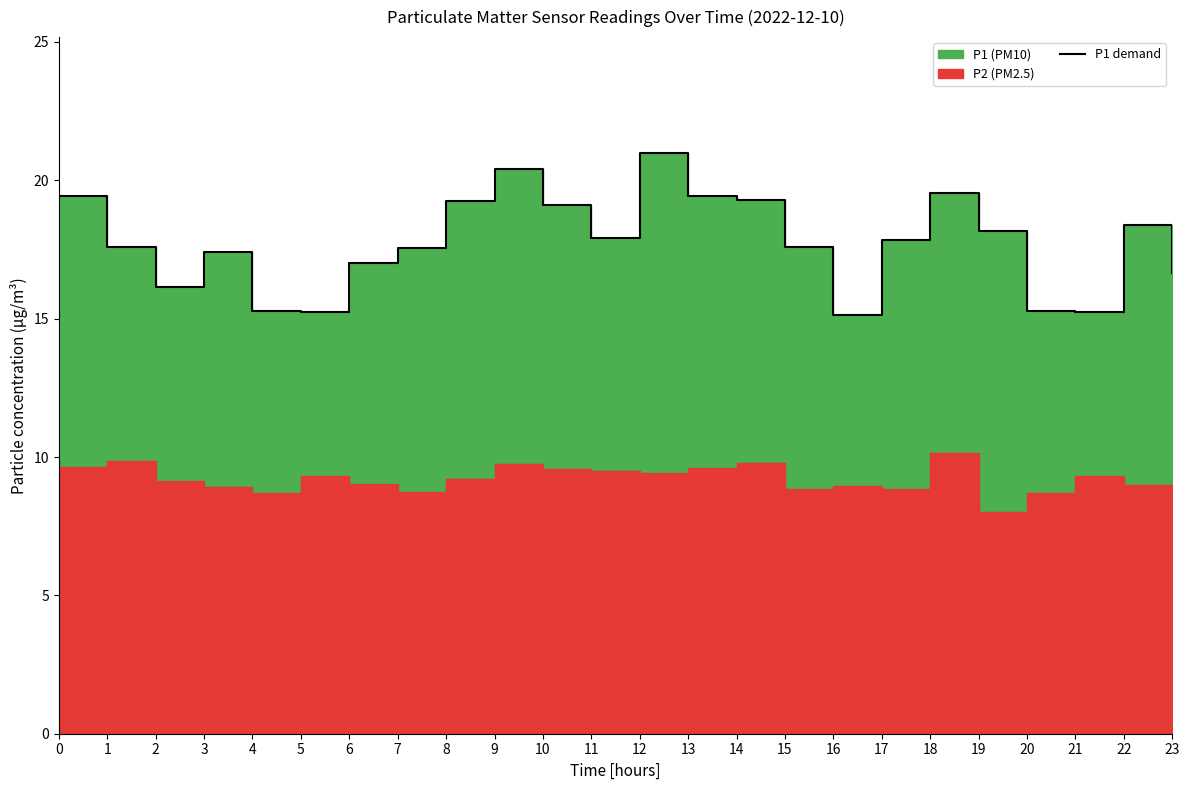

The chart shows a value of 34.6 at 14. True or false?

False